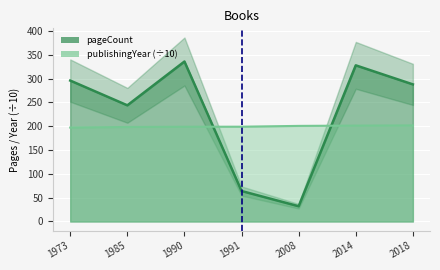

In pageCount, how many points are lower than both neighbors (excluding endpoints)?

2